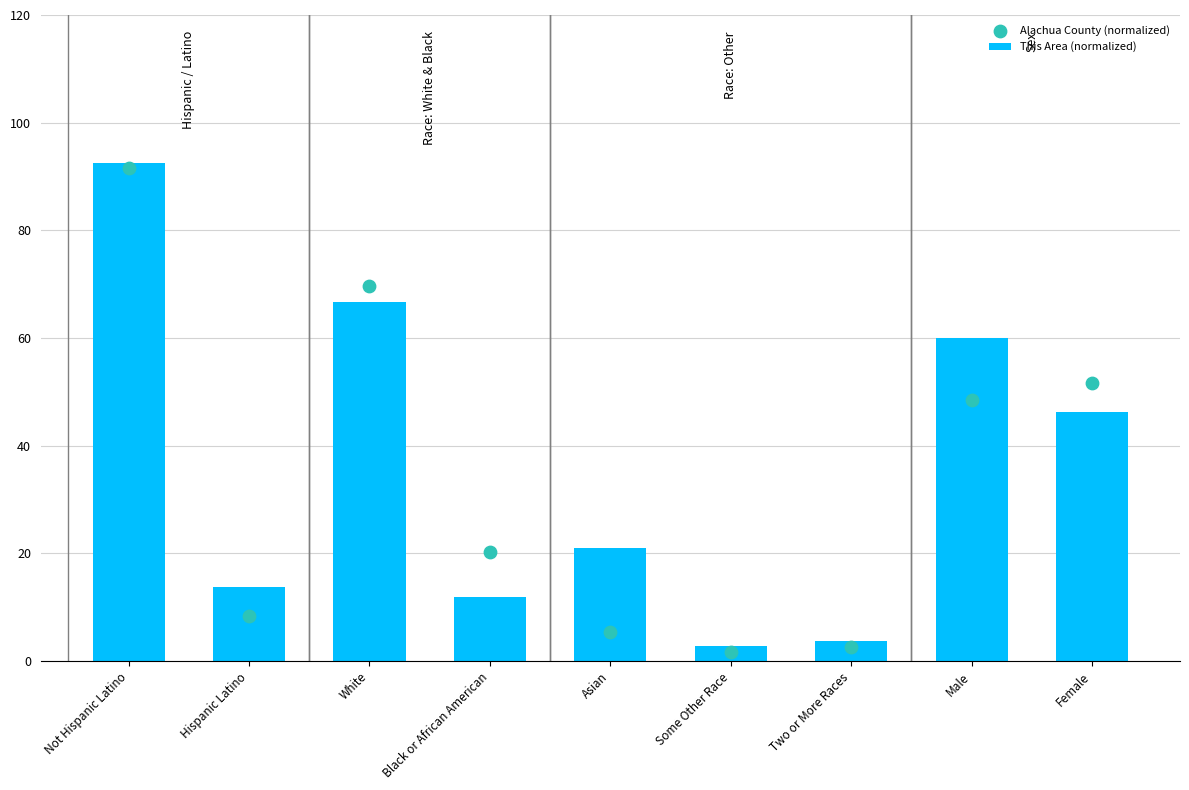

Which series has the widest spread of Y values?

Alachua County (normalized)